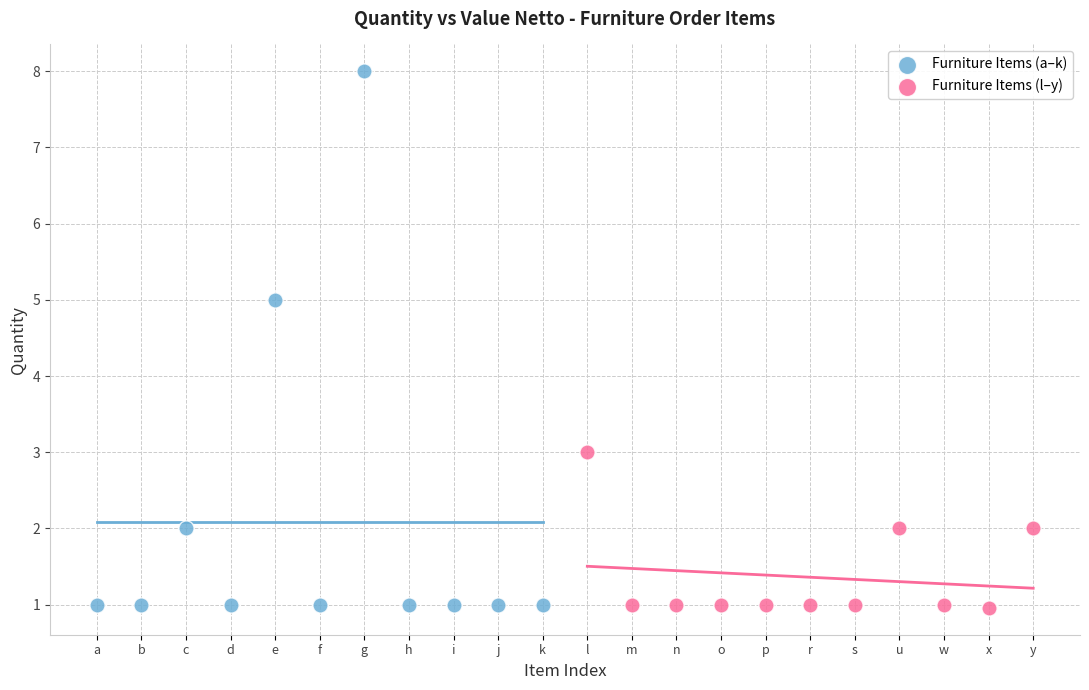

Which series reaches the maximum Y coordinate?

Furniture Items (a–k)